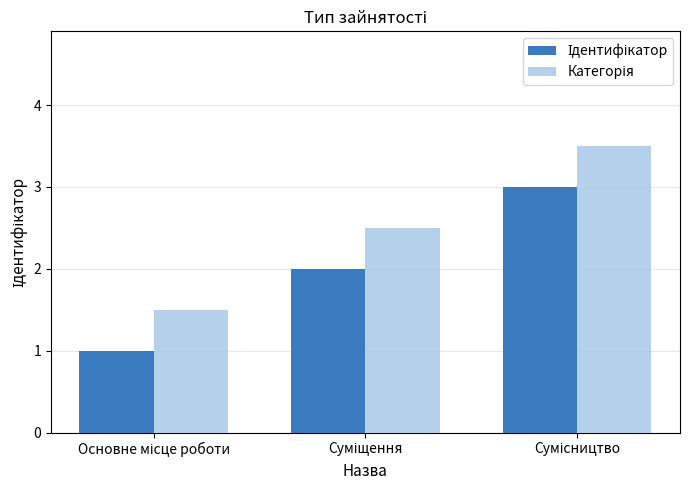

What is the greatest value displayed?

3.5